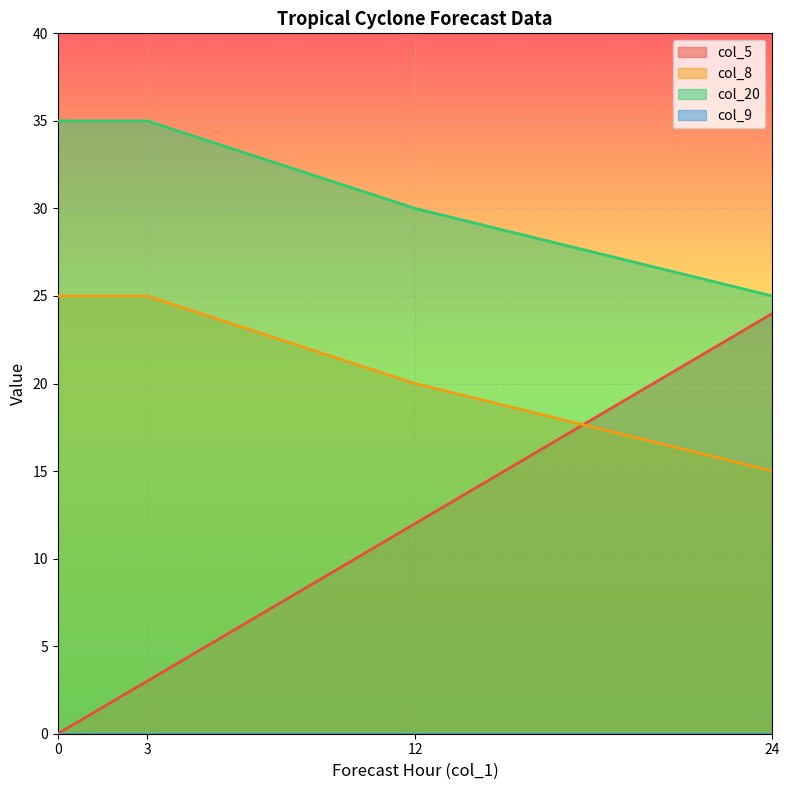

Does the chart display data point markers on the line(s)?

No